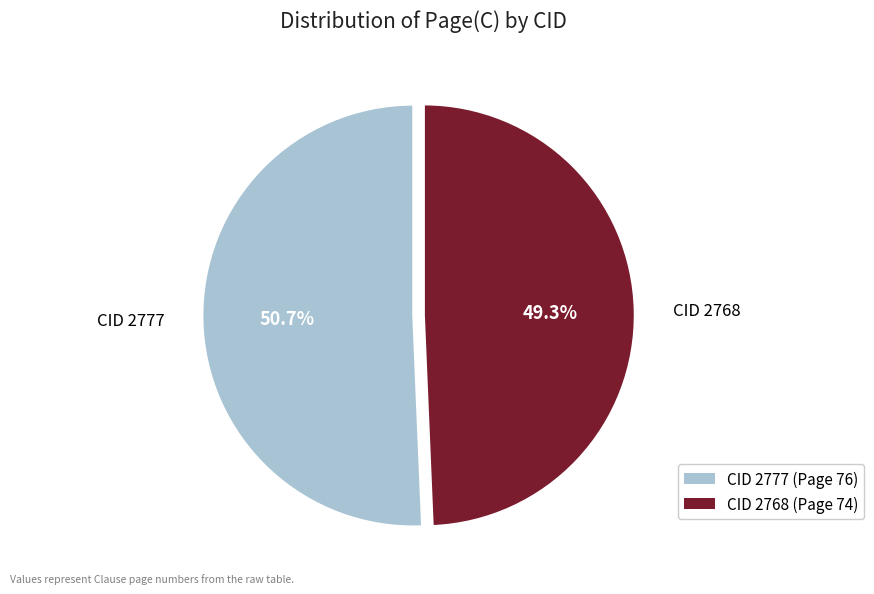

What percentage is the CID 2777 slice, to the nearest percent?

51%